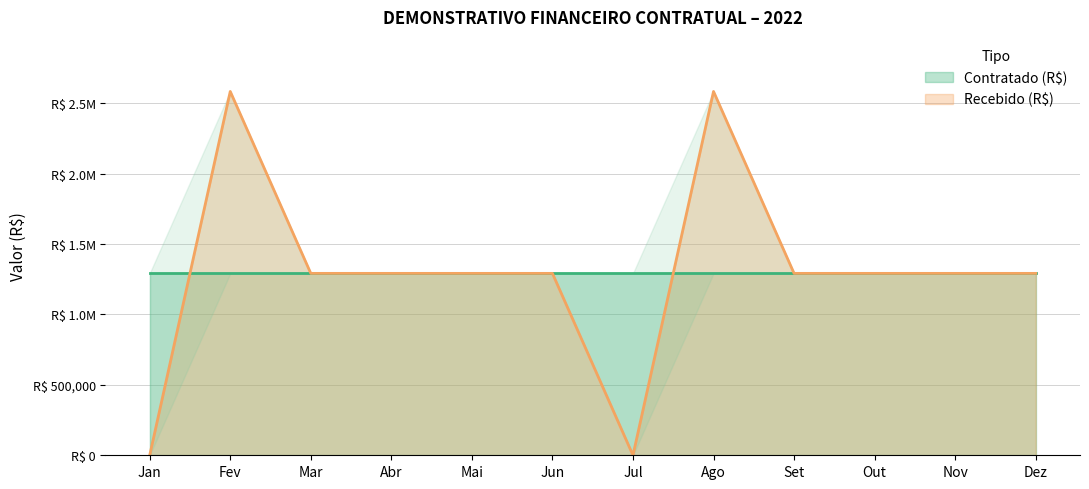

How many data points are above 1291268?

10